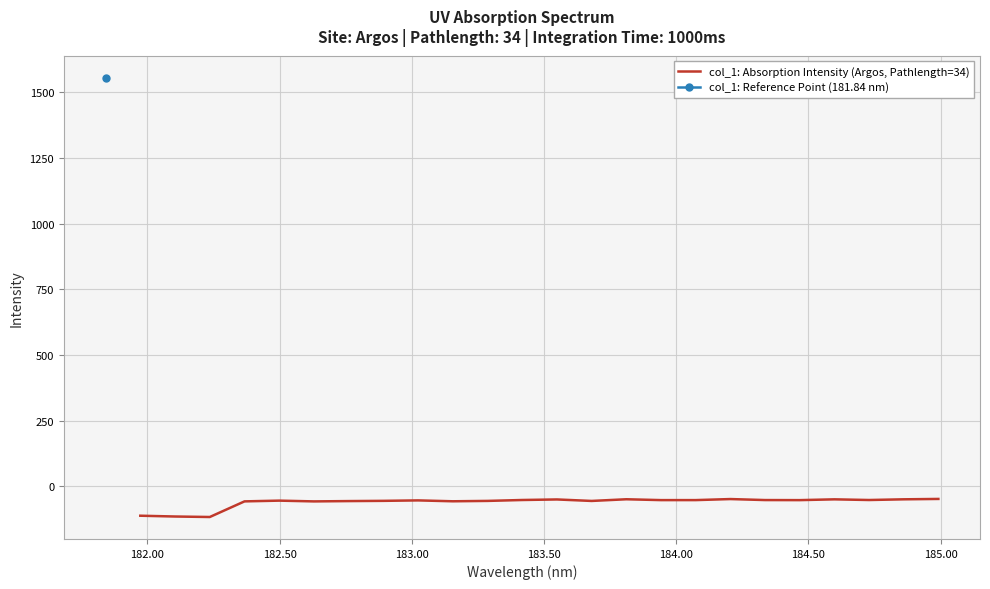

The chart shows a value of -55.8 at 184.50. True or false?

True